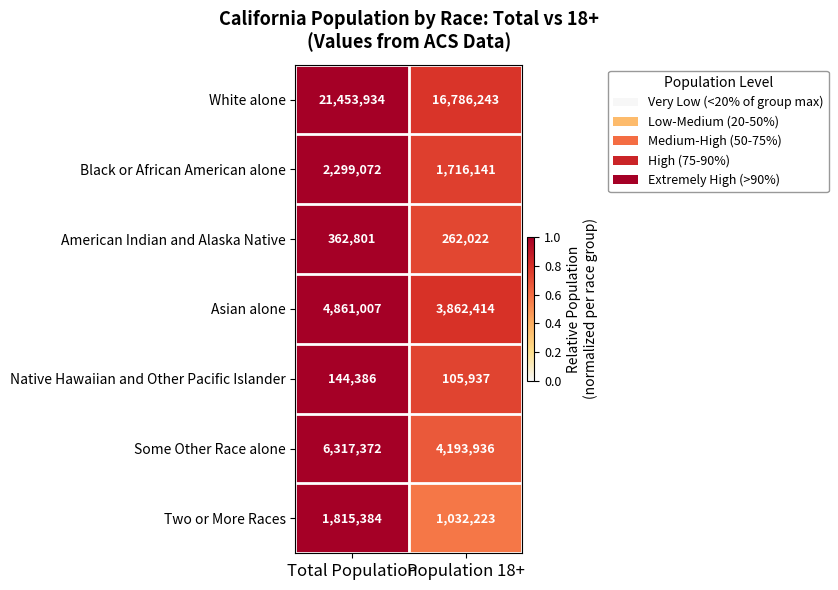

Is it true that Some Other Race alone equals 6317372 at Total Population?

True